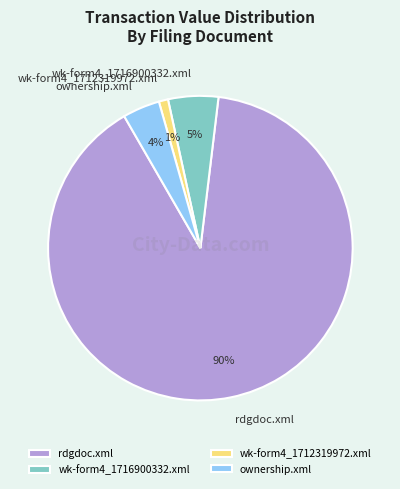

Rank the categories by value from lowest to highest.

wk-form4_1712319972.xml, ownership.xml, wk-form4_1716900332.xml, rdgdoc.xml